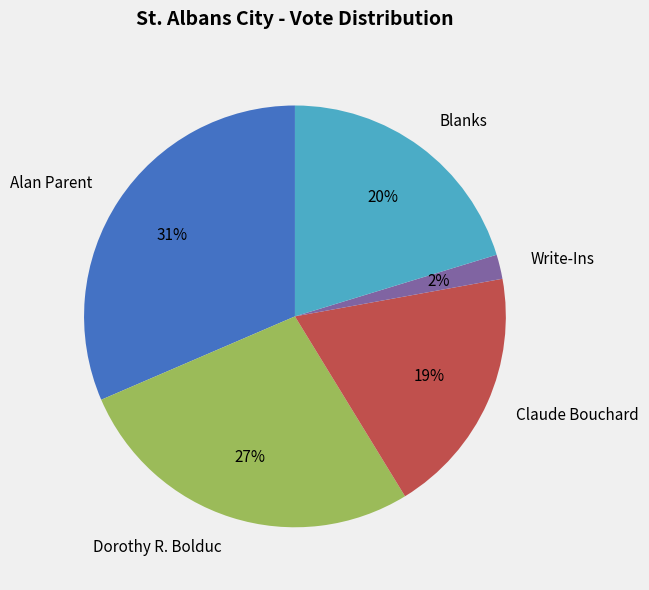

Which has a higher value, Dorothy R. Bolduc or Write-Ins?

Dorothy R. Bolduc